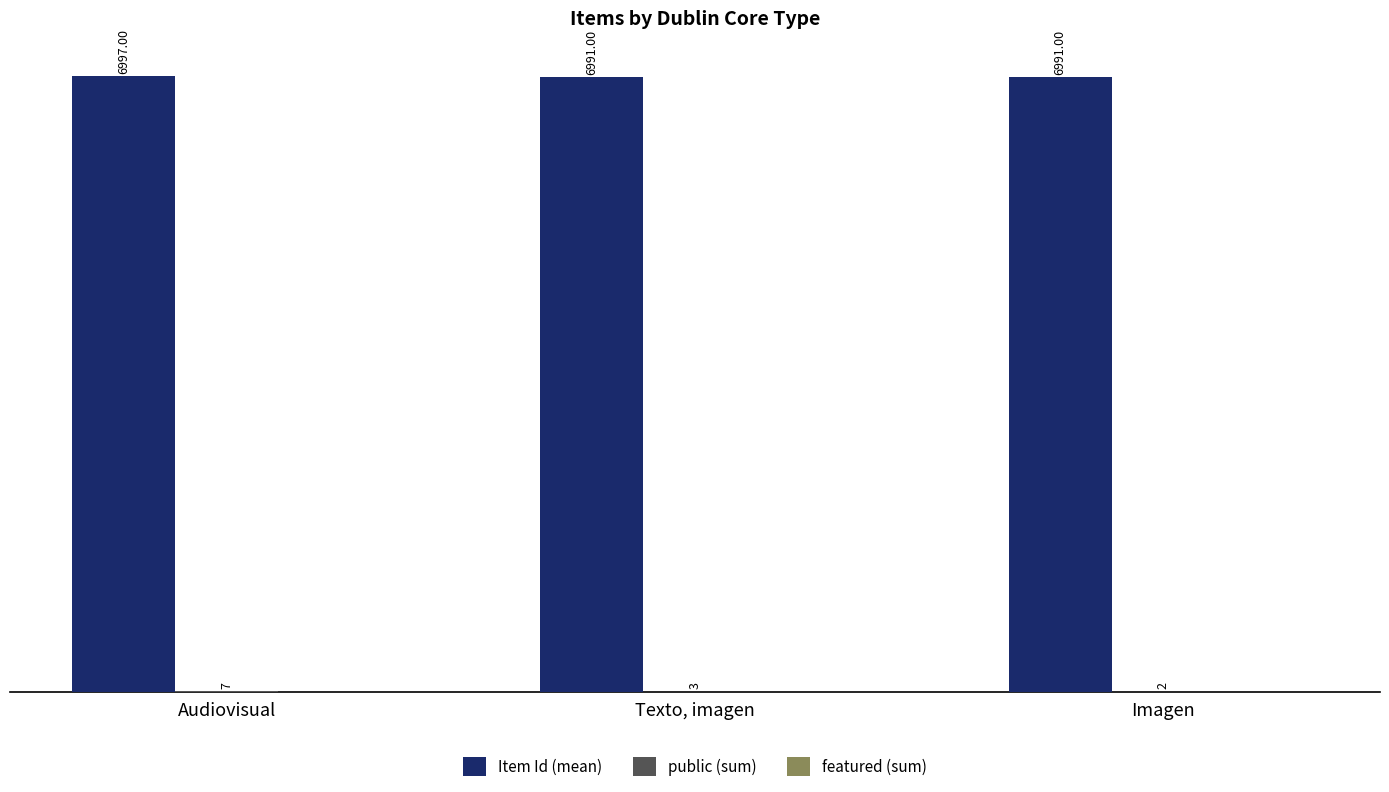

How many groups of bars are there?

3